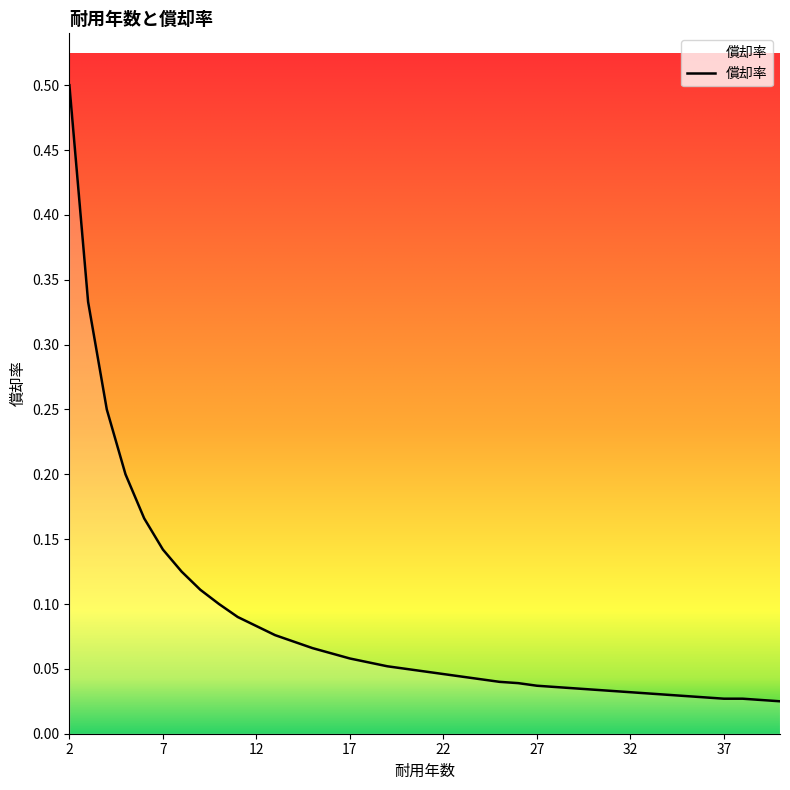

What is the maximum value shown in the chart?

0.5